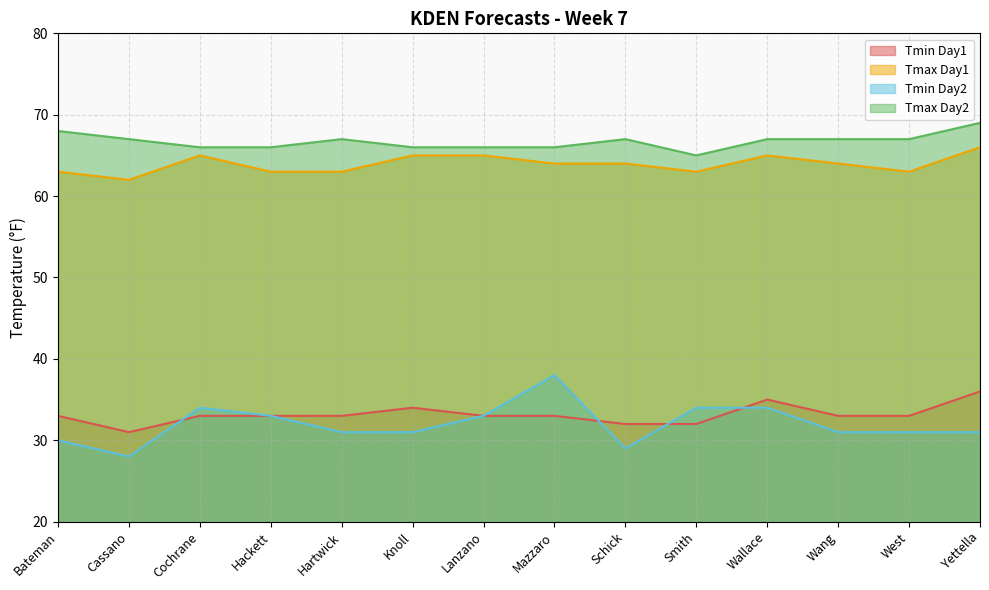

Reading right to left, extract all data points from this chart.

Tmin Day1: Yettella=36	West=33	Wang=33	Wallace=35	Smith=32	Schick=32	Mazzaro=33	Lanzano=33	Knoll=34	Hartwick=33	Hackett=33	Cochrane=33	Cassano=31	Bateman=33
Tmax Day1: Yettella=66	West=63	Wang=64	Wallace=65	Smith=63	Schick=64	Mazzaro=64	Lanzano=65	Knoll=65	Hartwick=63	Hackett=63	Cochrane=65	Cassano=62	Bateman=63
Tmin Day2: Yettella=31	West=31	Wang=31	Wallace=34	Smith=34	Schick=29	Mazzaro=38	Lanzano=33	Knoll=31	Hartwick=31	Hackett=33	Cochrane=34	Cassano=28	Bateman=30
Tmax Day2: Yettella=69	West=67	Wang=67	Wallace=67	Smith=65	Schick=67	Mazzaro=66	Lanzano=66	Knoll=66	Hartwick=67	Hackett=66	Cochrane=66	Cassano=67	Bateman=68